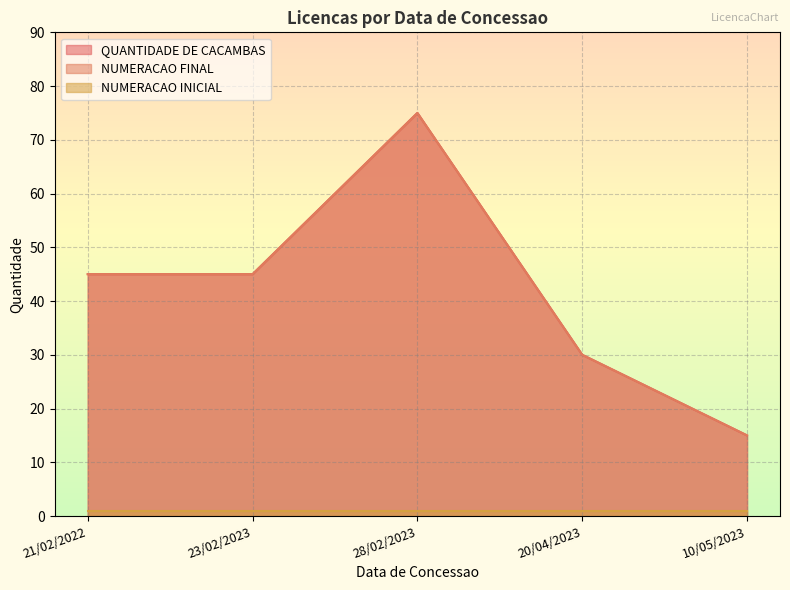

True or false: NUMERACAO INICIAL and QUANTIDADE DE CACAMBAS cross at least once.

False